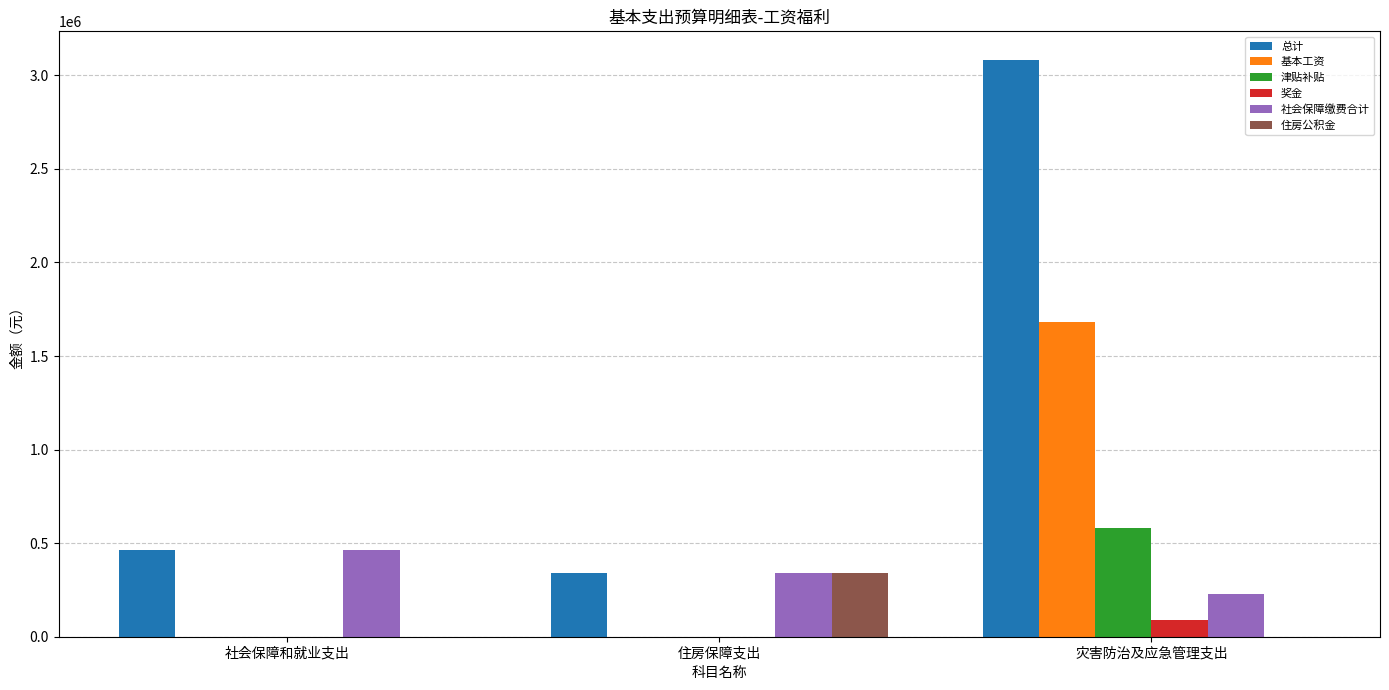

Is it true that 津贴补贴 equals 210564.0 at 住房保障支出?

False